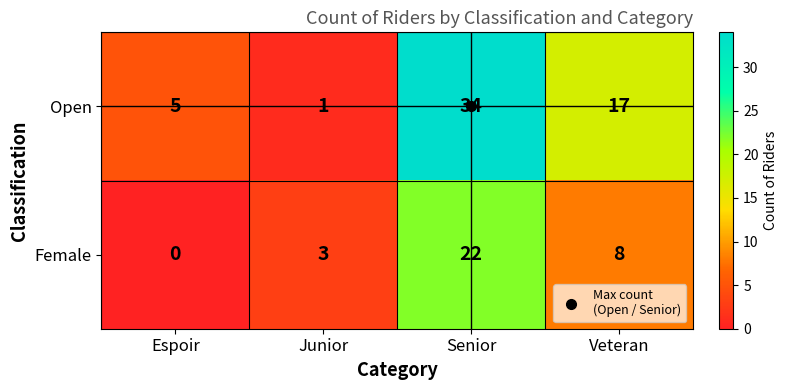

At Senior, list the series in order from smallest to largest.

Female, Open